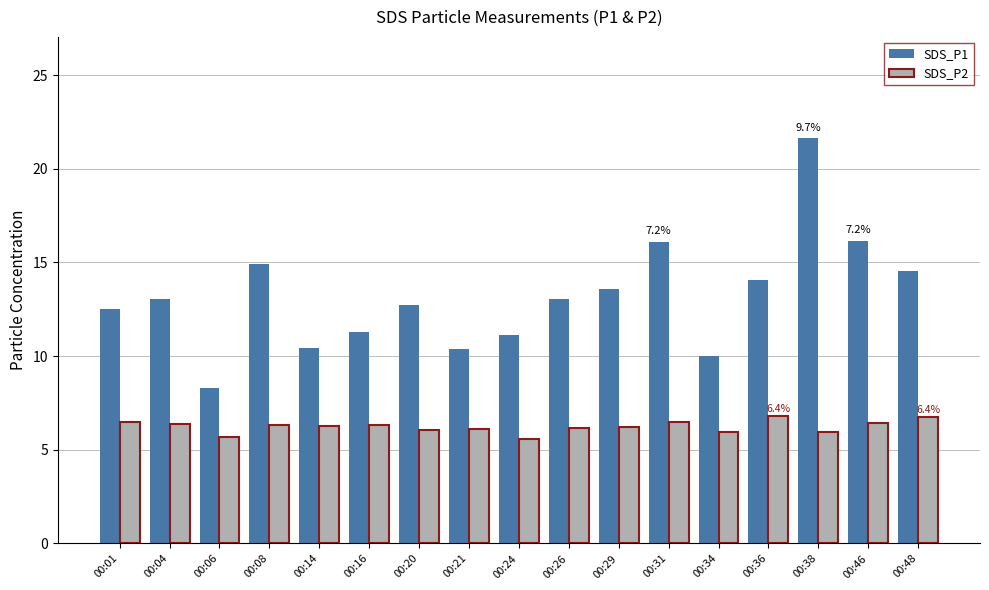

What is the total value across all series at 00:48?

21.3